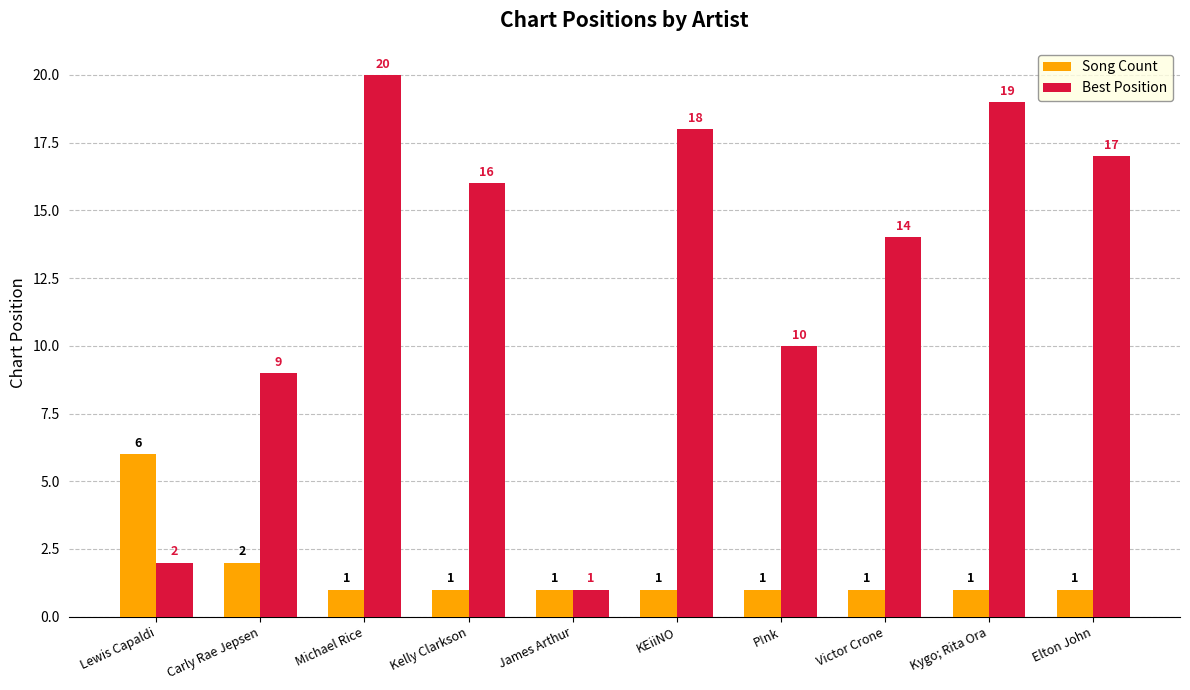

The Best Position series shows 1 at James Arthur. True or false?

True